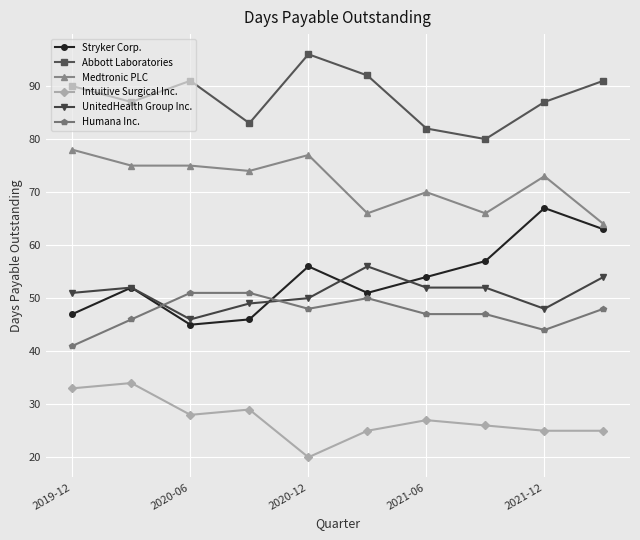

In Abbott Laboratories, how many points are higher than both neighbors (excluding endpoints)?

2